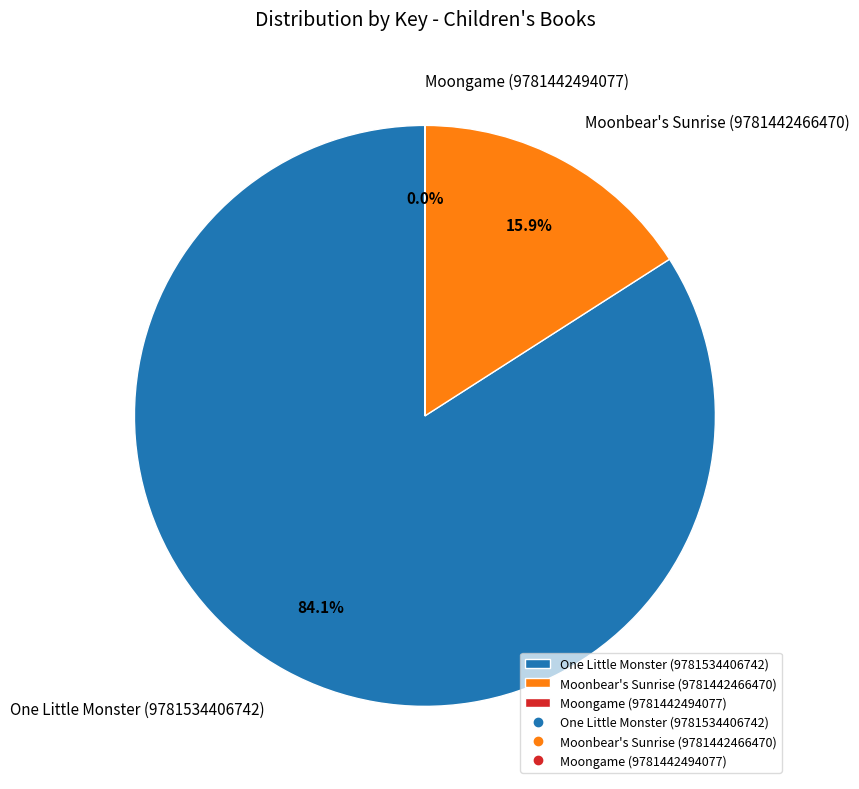

What percentage is the Moonbear's Sunrise (9781442466470) slice, to the nearest percent?

16%